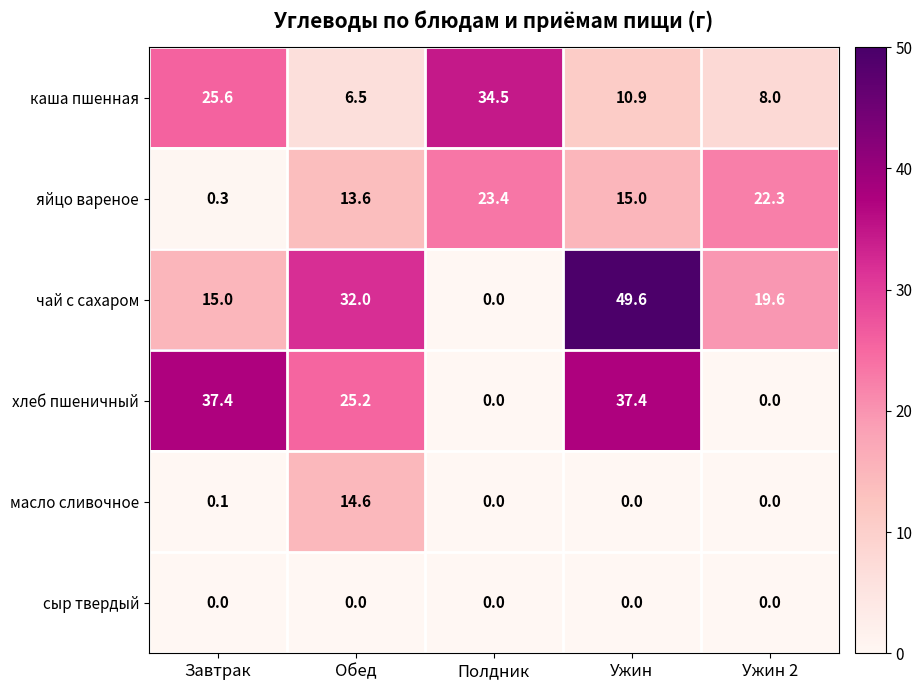

Between Полдник and Ужин 2, which series saw the biggest shift?

каша пшенная